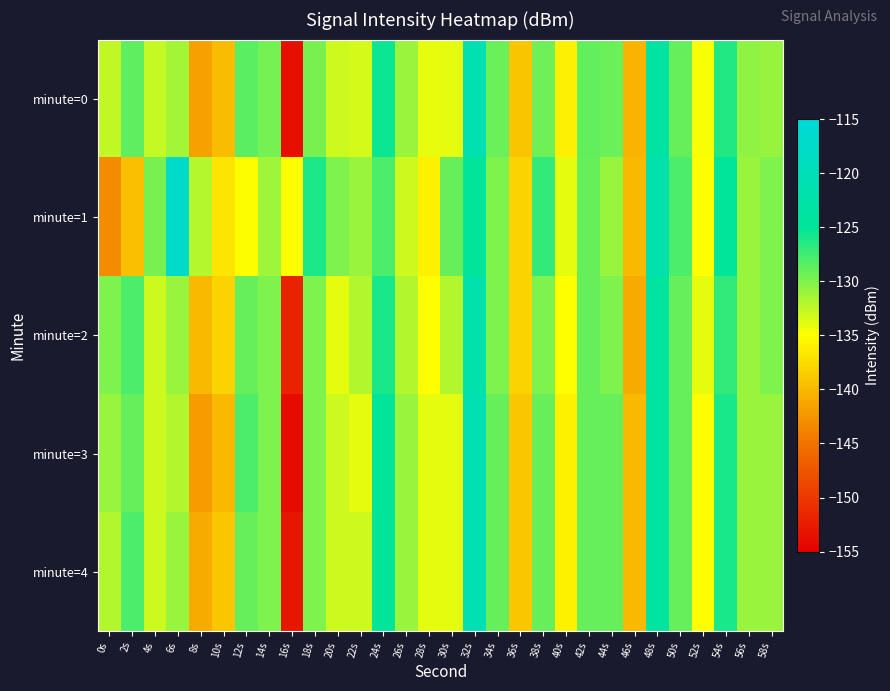

List the series in order of their peak value, lowest first.

minute=2, minute=0, minute=3, minute=4, minute=1